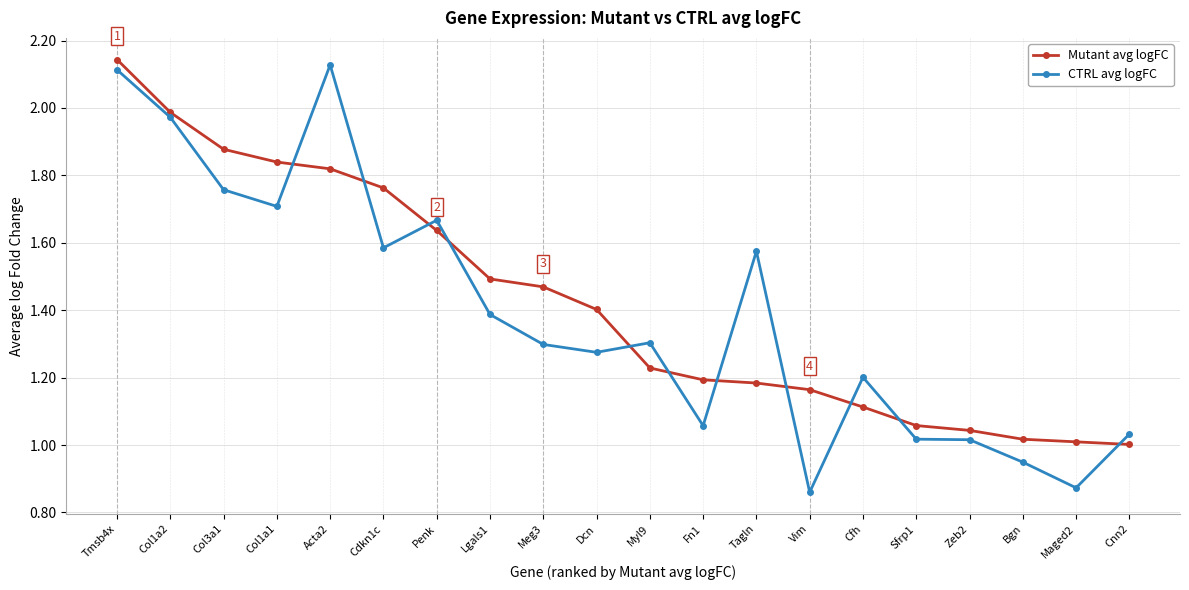

The value of CTRL avg logFC at Cfh is 1.2. True or false?

True